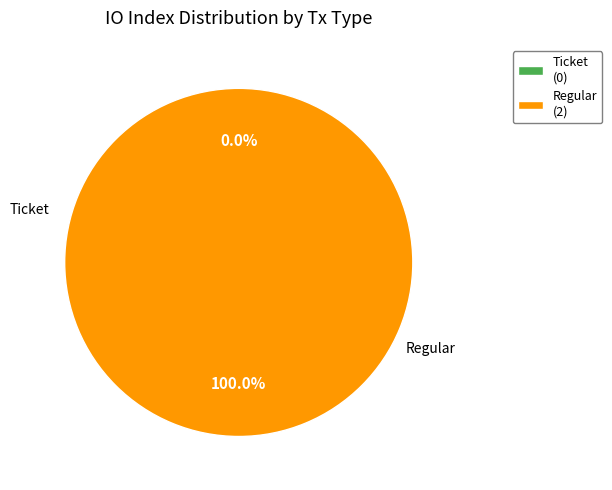

To the nearest percent, what is the combined percentage of Regular and Ticket?

100%